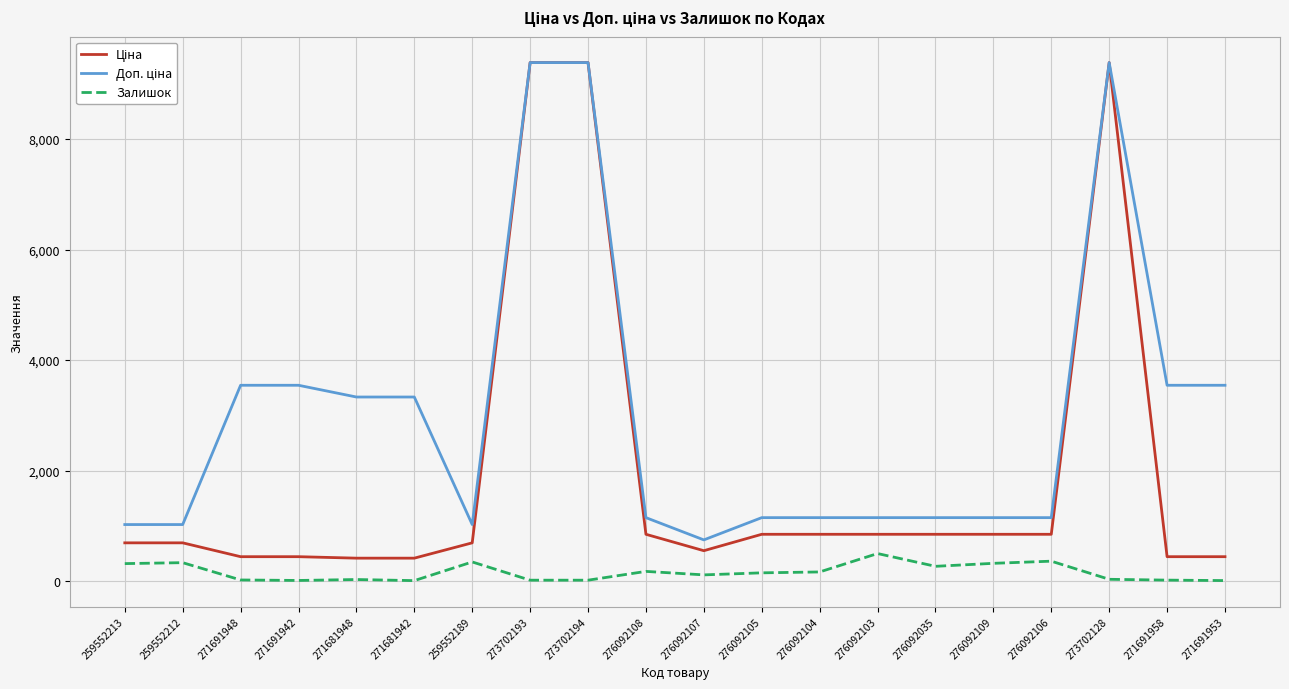

Is it true that Залишок equals 318.0 at 259552213?

True